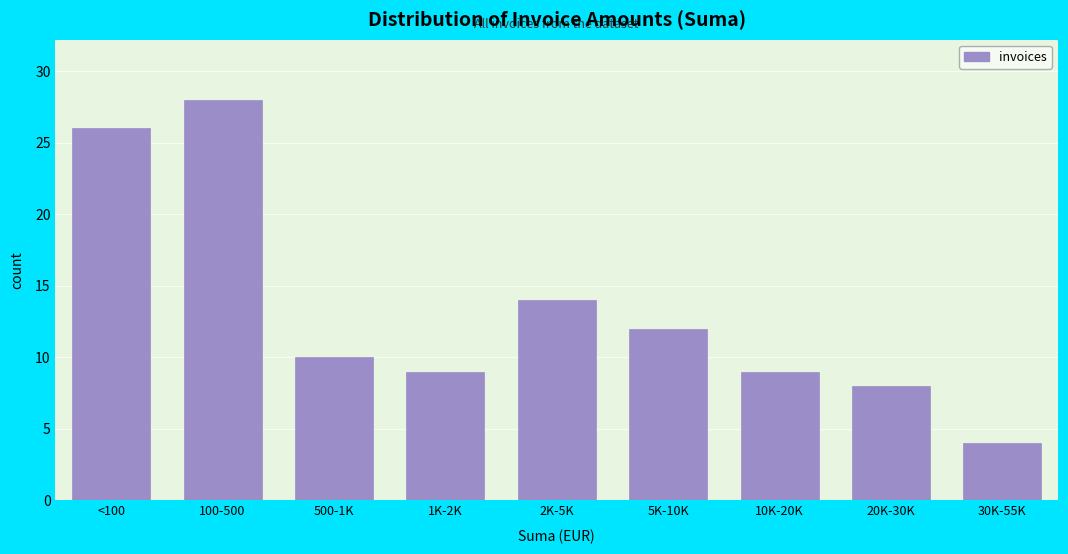

Reading left to right, what are all the values shown in this chart?

26	28	10	9	14	12	9	8	4